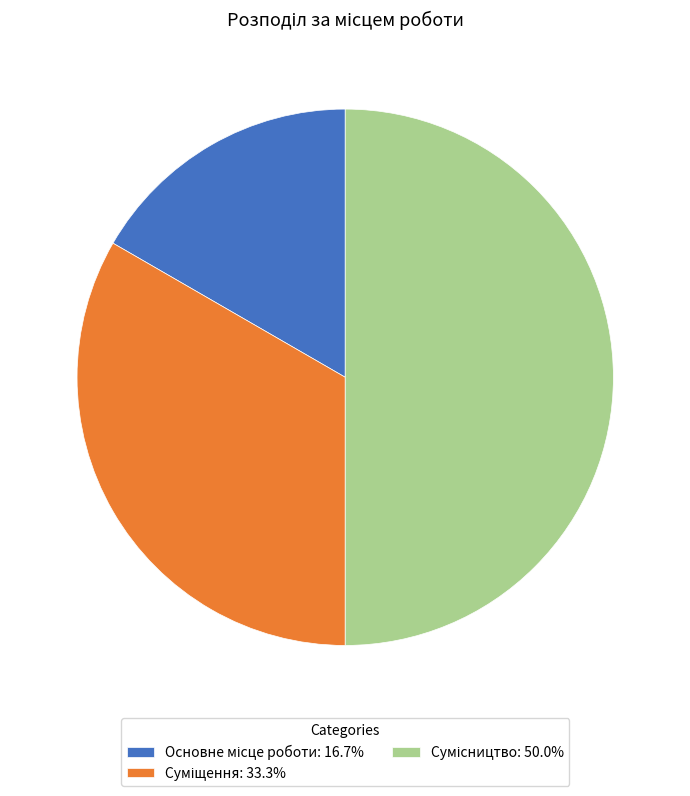

Between Основне місце роботи and Сумісництво, which is larger?

Сумісництво